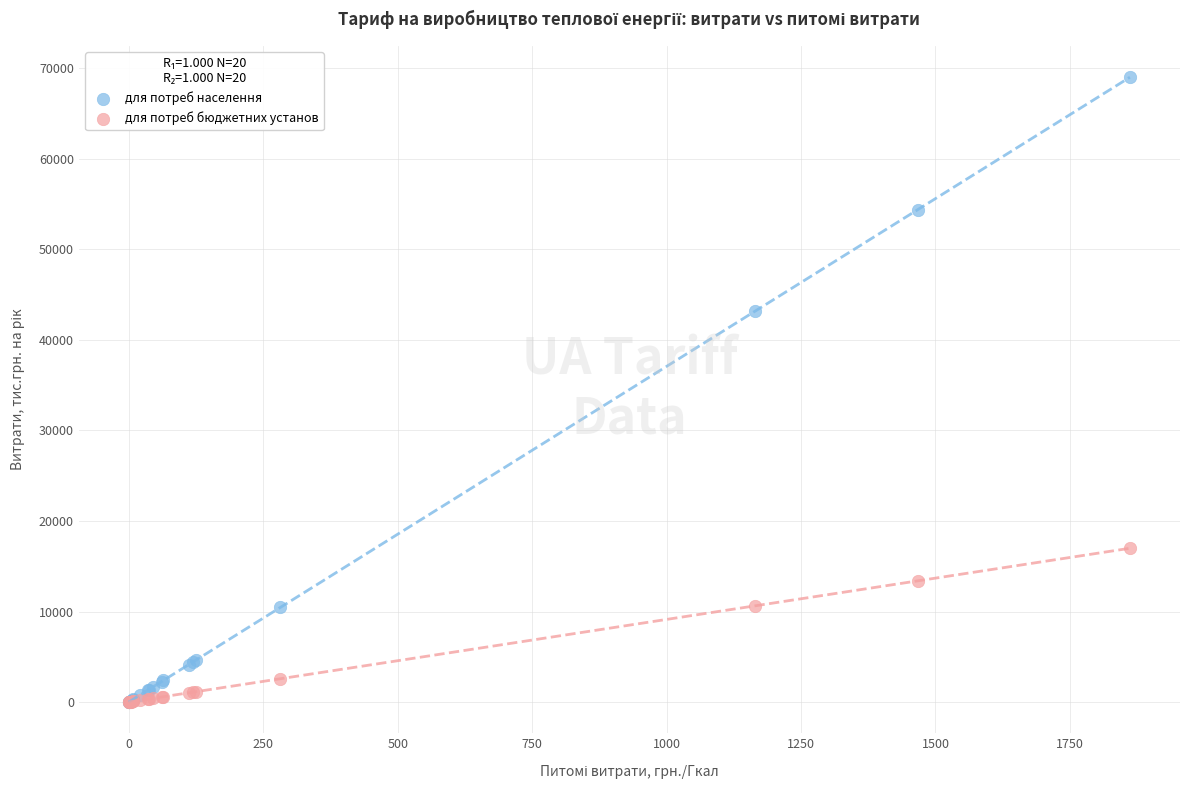

Which series has the widest spread of Y values?

для потреб населення